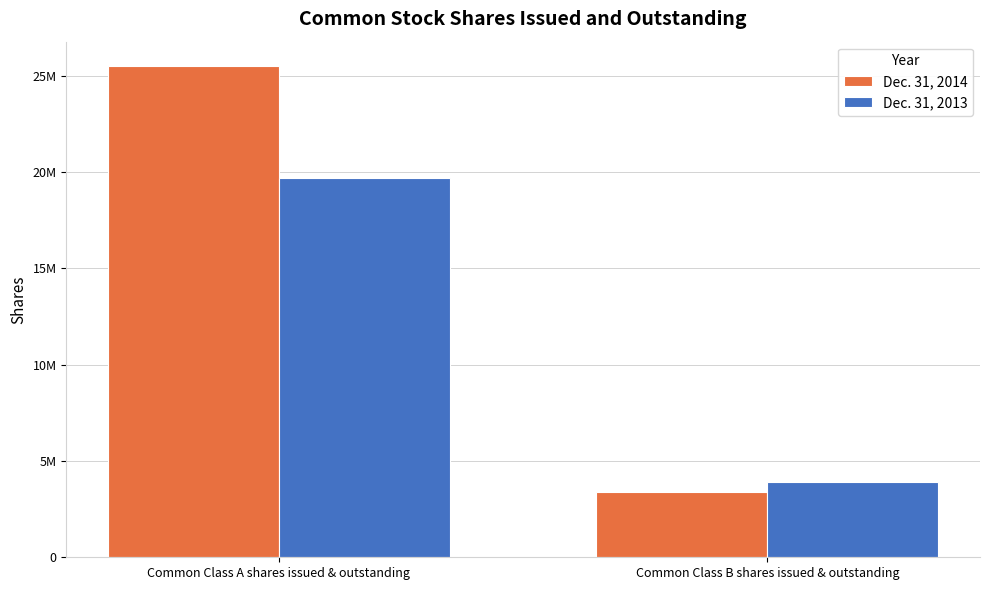

At which label does Dec. 31, 2014 reach its minimum?

Common Class B shares issued & outstanding